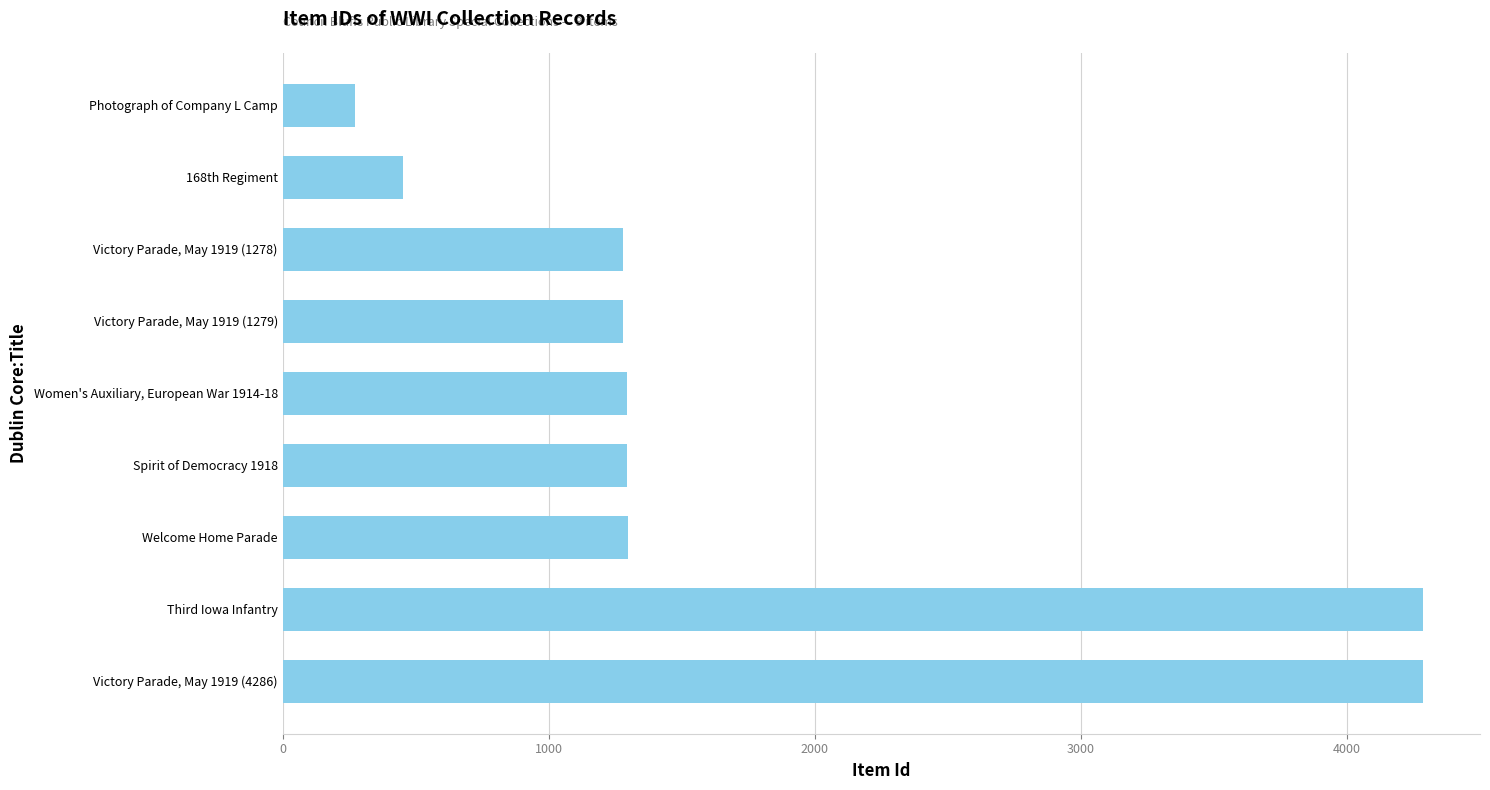

Is it true that the value at Victory Parade, May 1919 (1279) is 2197?

False